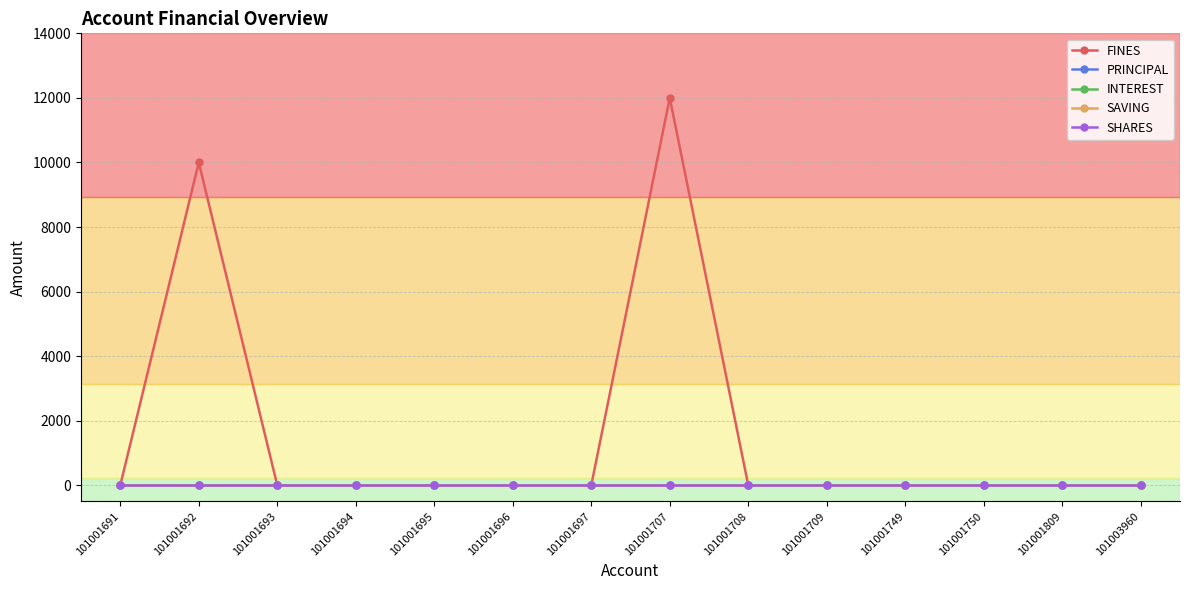

At how many categories does at least one series exceed 8092?

2